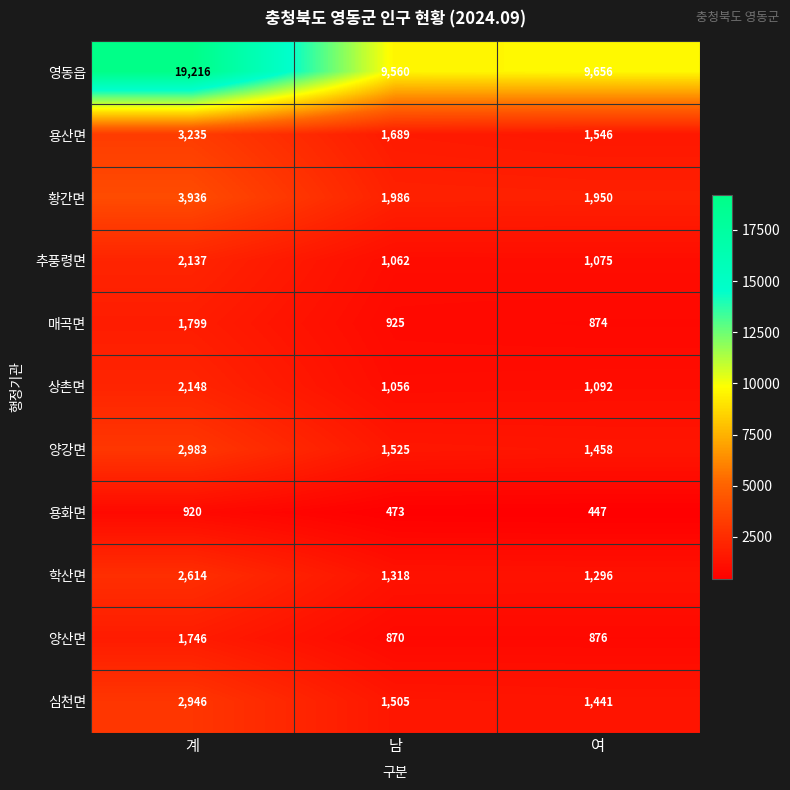

What is the sum of the 황간면 values at 여 and 계?

5886